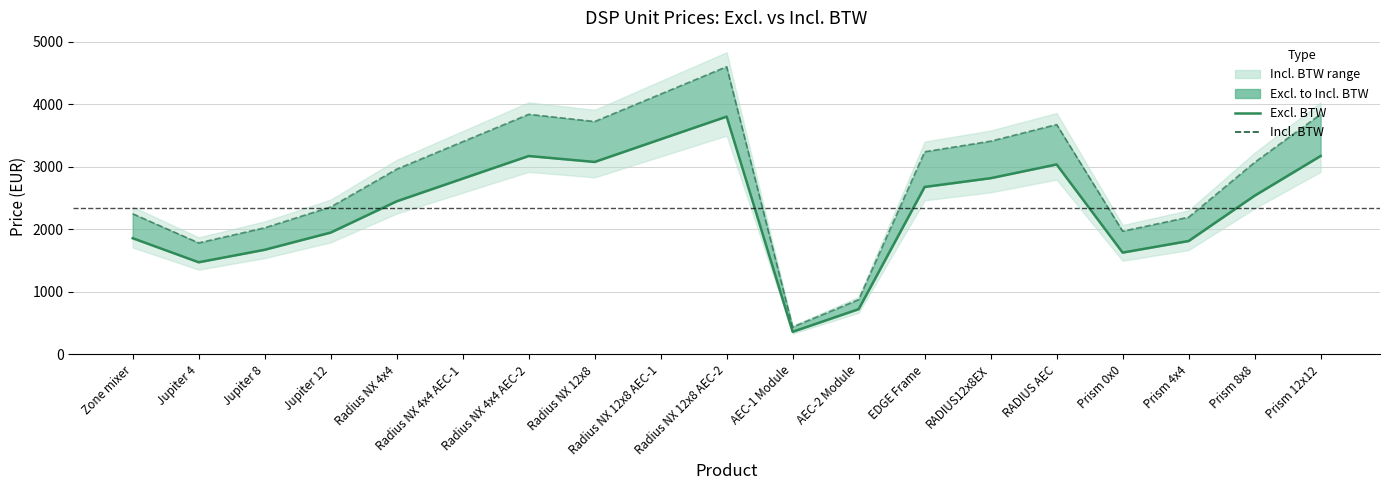

Which category has the highest value across all series?

Radius NX 12x8 AEC-2